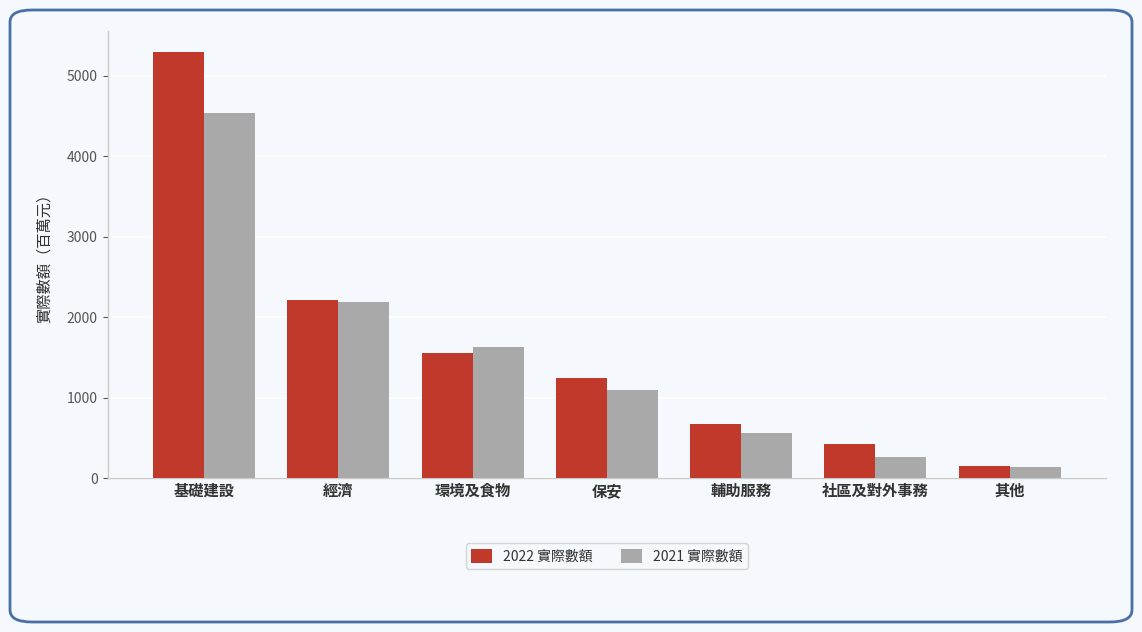

Which series has the largest range (max minus min)?

2022 實際數額